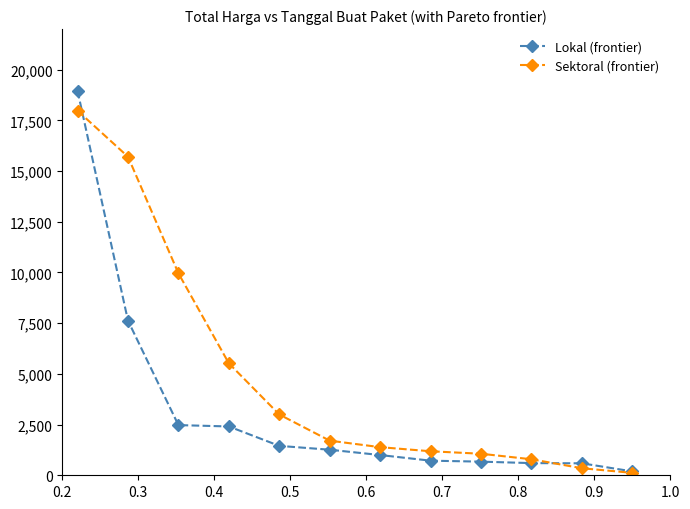

Which series has the largest range (max minus min)?

Lokal (frontier)